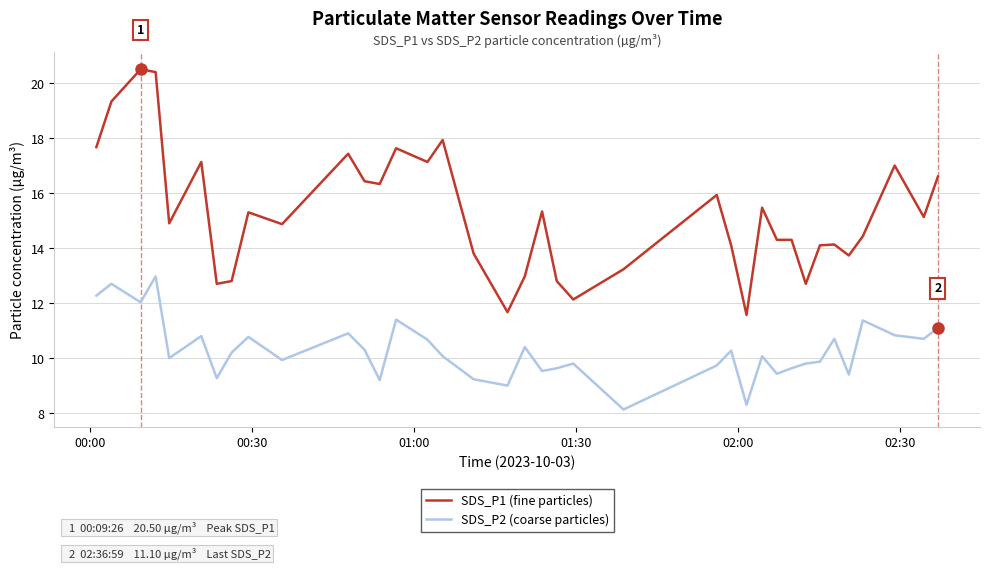

What is the difference between the maximum and minimum values in the SDS_P2 (coarse particles) series?

4.8